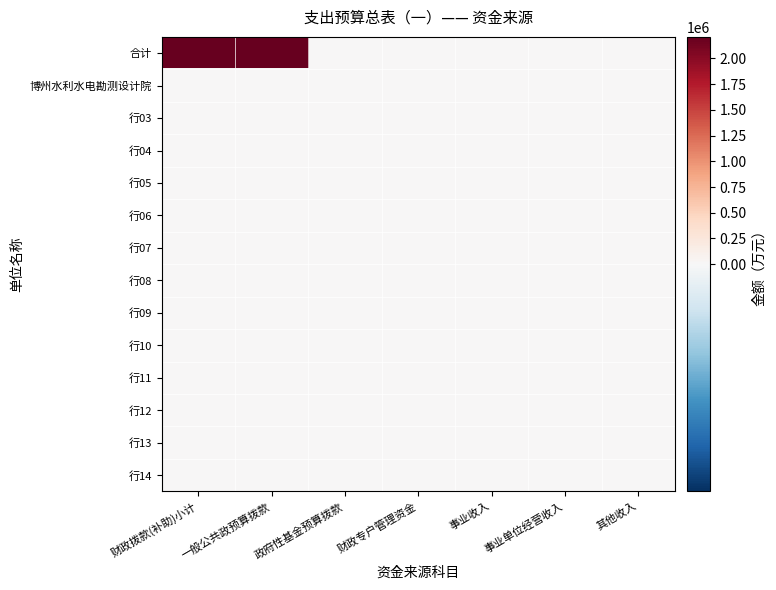

Reading right to left, extract all data points from this chart.

合计: 其他收入=0.0	事业单位经营收入=0.0	事业收入=0.0	财政专户管理资金=0.0	政府性基金预算拨款=0.0	一般公共政预算拨款=2209707.8	财政拨款(补助)小计=2209707.8
博州水利水电勘测设计院: 其他收入=0.0	事业单位经营收入=0.0	事业收入=0.0	财政专户管理资金=0.0	政府性基金预算拨款=0.0	一般公共政预算拨款=0.0	财政拨款(补助)小计=0.0
行03: 其他收入=0.0	事业单位经营收入=0.0	事业收入=0.0	财政专户管理资金=0.0	政府性基金预算拨款=0.0	一般公共政预算拨款=0.0	财政拨款(补助)小计=0.0
行04: 其他收入=0.0	事业单位经营收入=0.0	事业收入=0.0	财政专户管理资金=0.0	政府性基金预算拨款=0.0	一般公共政预算拨款=0.0	财政拨款(补助)小计=0.0
行05: 其他收入=0.0	事业单位经营收入=0.0	事业收入=0.0	财政专户管理资金=0.0	政府性基金预算拨款=0.0	一般公共政预算拨款=0.0	财政拨款(补助)小计=0.0
行06: 其他收入=0.0	事业单位经营收入=0.0	事业收入=0.0	财政专户管理资金=0.0	政府性基金预算拨款=0.0	一般公共政预算拨款=0.0	财政拨款(补助)小计=0.0
行07: 其他收入=0.0	事业单位经营收入=0.0	事业收入=0.0	财政专户管理资金=0.0	政府性基金预算拨款=0.0	一般公共政预算拨款=0.0	财政拨款(补助)小计=0.0
行08: 其他收入=0.0	事业单位经营收入=0.0	事业收入=0.0	财政专户管理资金=0.0	政府性基金预算拨款=0.0	一般公共政预算拨款=0.0	财政拨款(补助)小计=0.0
行09: 其他收入=0.0	事业单位经营收入=0.0	事业收入=0.0	财政专户管理资金=0.0	政府性基金预算拨款=0.0	一般公共政预算拨款=0.0	财政拨款(补助)小计=0.0
行10: 其他收入=0.0	事业单位经营收入=0.0	事业收入=0.0	财政专户管理资金=0.0	政府性基金预算拨款=0.0	一般公共政预算拨款=0.0	财政拨款(补助)小计=0.0
行11: 其他收入=0.0	事业单位经营收入=0.0	事业收入=0.0	财政专户管理资金=0.0	政府性基金预算拨款=0.0	一般公共政预算拨款=0.0	财政拨款(补助)小计=0.0
行12: 其他收入=0.0	事业单位经营收入=0.0	事业收入=0.0	财政专户管理资金=0.0	政府性基金预算拨款=0.0	一般公共政预算拨款=0.0	财政拨款(补助)小计=0.0
行13: 其他收入=0.0	事业单位经营收入=0.0	事业收入=0.0	财政专户管理资金=0.0	政府性基金预算拨款=0.0	一般公共政预算拨款=0.0	财政拨款(补助)小计=0.0
行14: 其他收入=0.0	事业单位经营收入=0.0	事业收入=0.0	财政专户管理资金=0.0	政府性基金预算拨款=0.0	一般公共政预算拨款=0.0	财政拨款(补助)小计=0.0